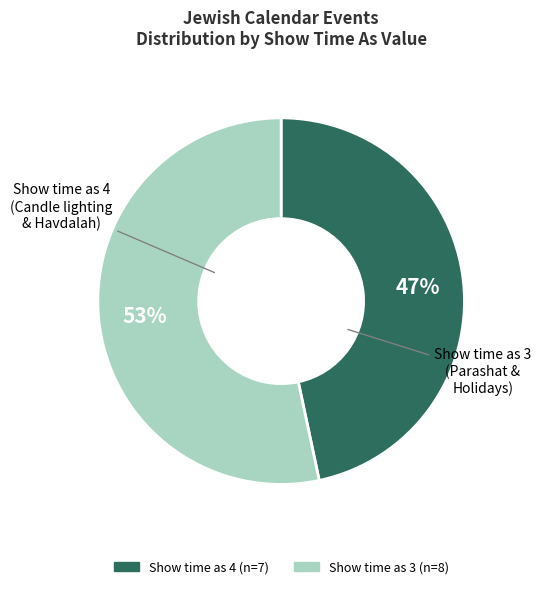

Does any single category account for the majority?

Yes